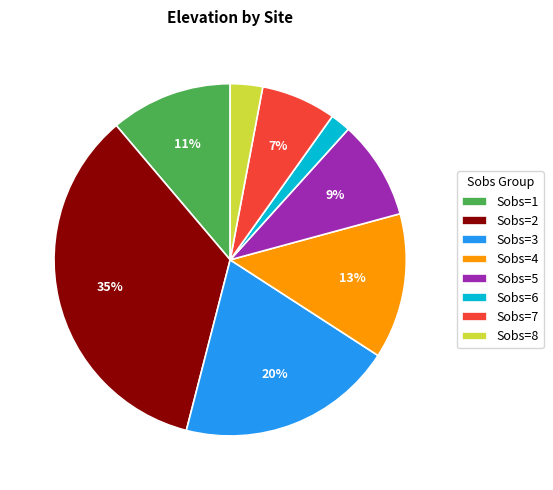

True or false: Sobs=2 accounts for 35% of the total.

True